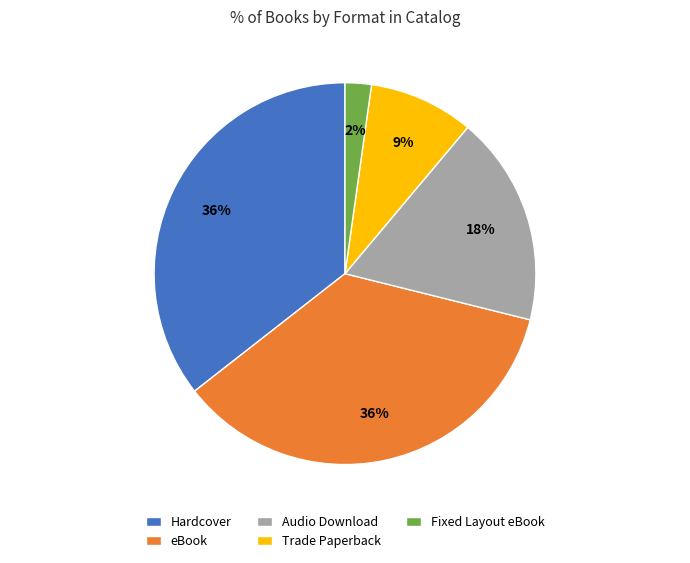

Which slice is the smallest?

Fixed Layout eBook